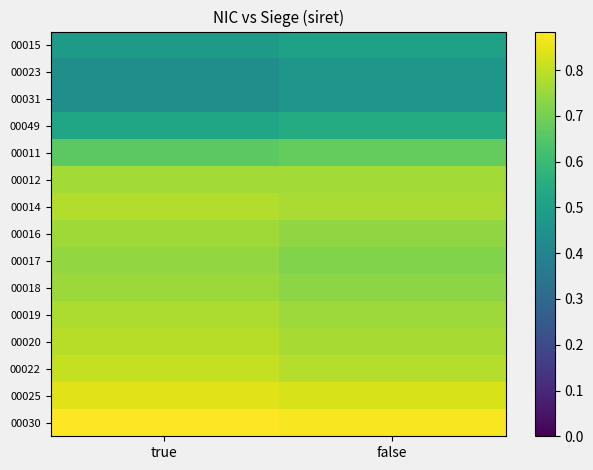

List the series in order of their peak value, lowest first.

00031, 00023, 00015, 00049, 00011, 00017, 00018, 00016, 00012, 00019, 00014, 00020, 00022, 00025, 00030